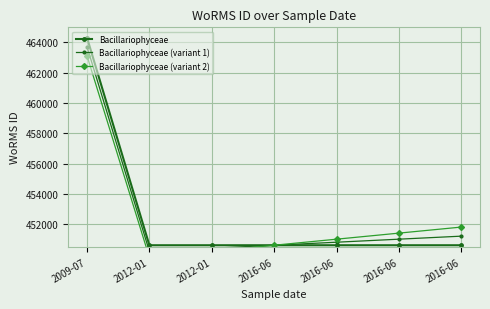

At which label does Bacillariophyceae (variant 2) first exceed 451012?

2009-07